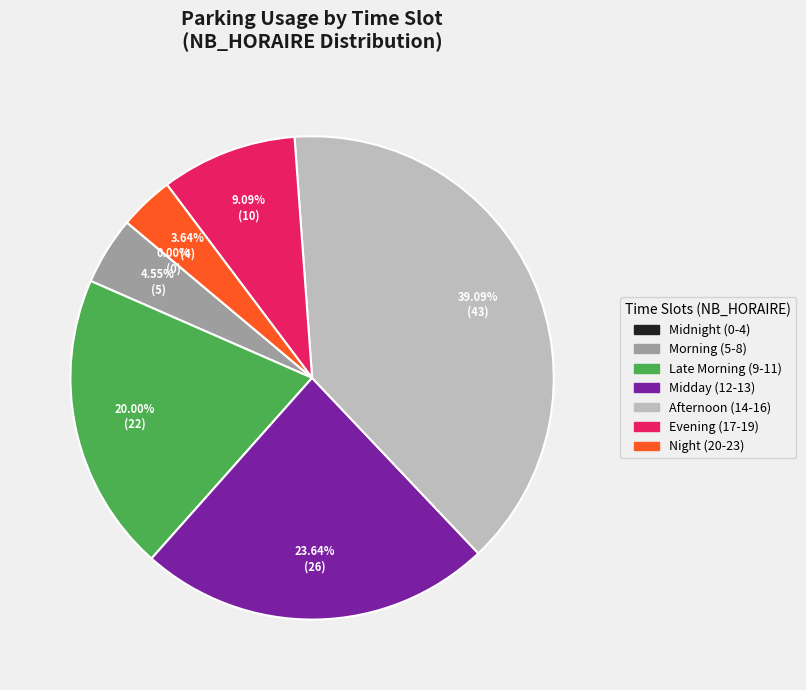

Combined, do 15 and 23 account for over 50%?

No